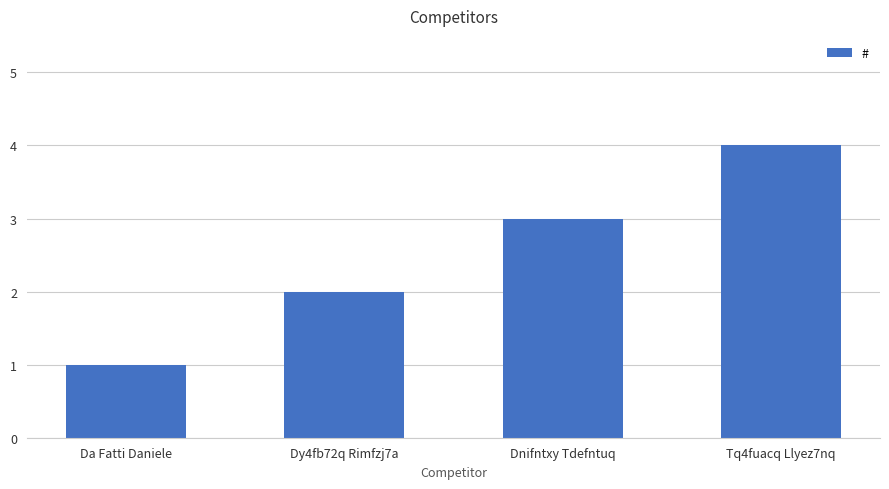

The value at Dnifntxy Tdefntuq is 5. True or false?

False